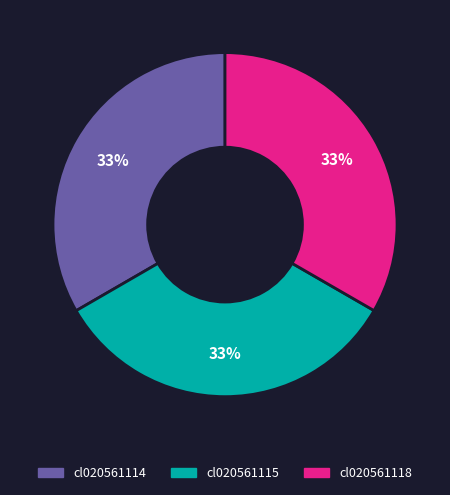

Is it true that cl020561118 is 33% of the pie?

True